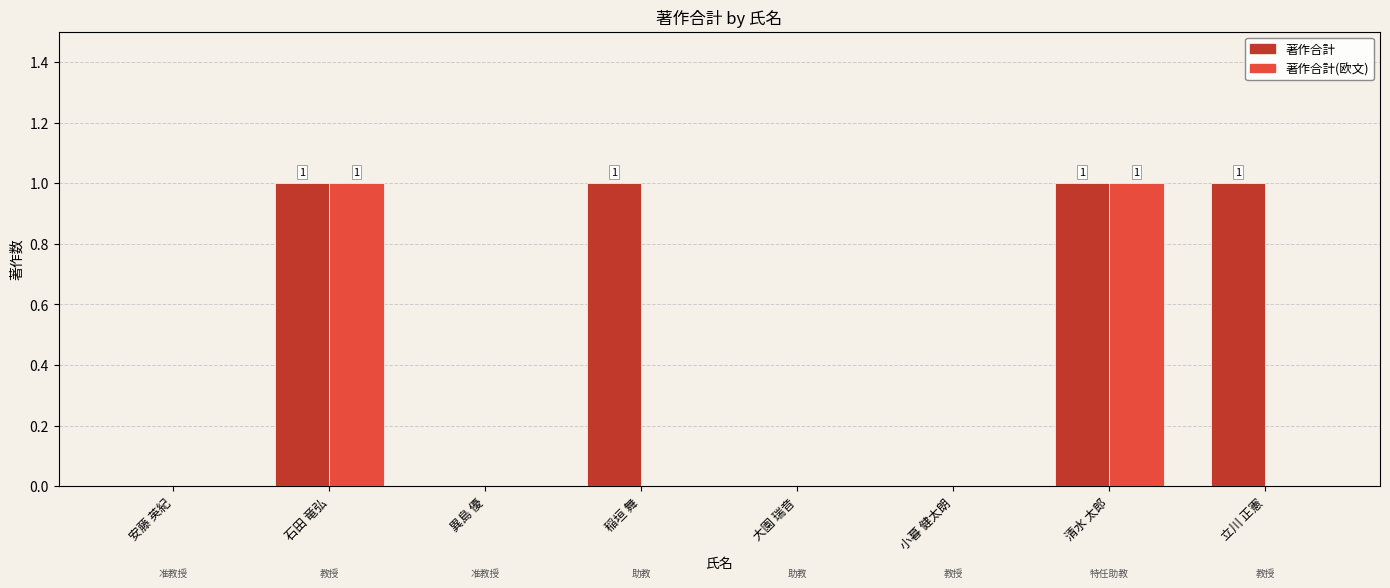

Between 安藤 英紀 and 稲垣 舞, which series saw the biggest shift?

著作合計